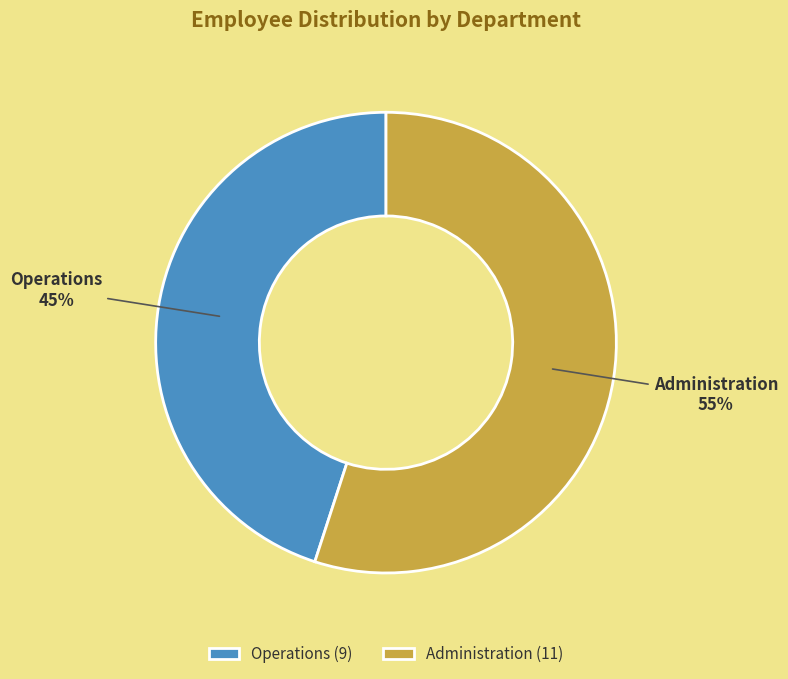

Does Administration account for over 50% of the chart?

Yes